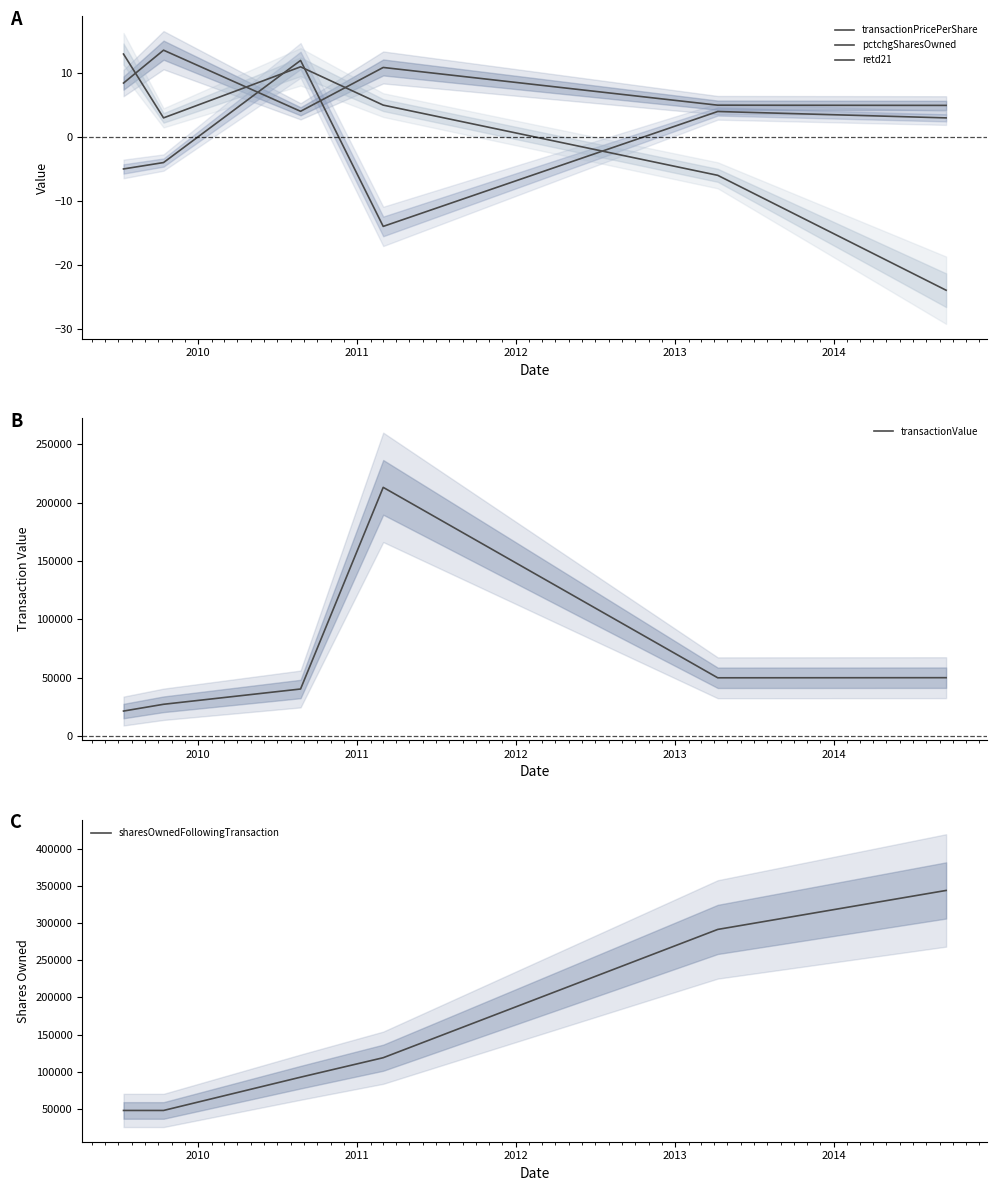

What is the smallest value displayed?

-24.0